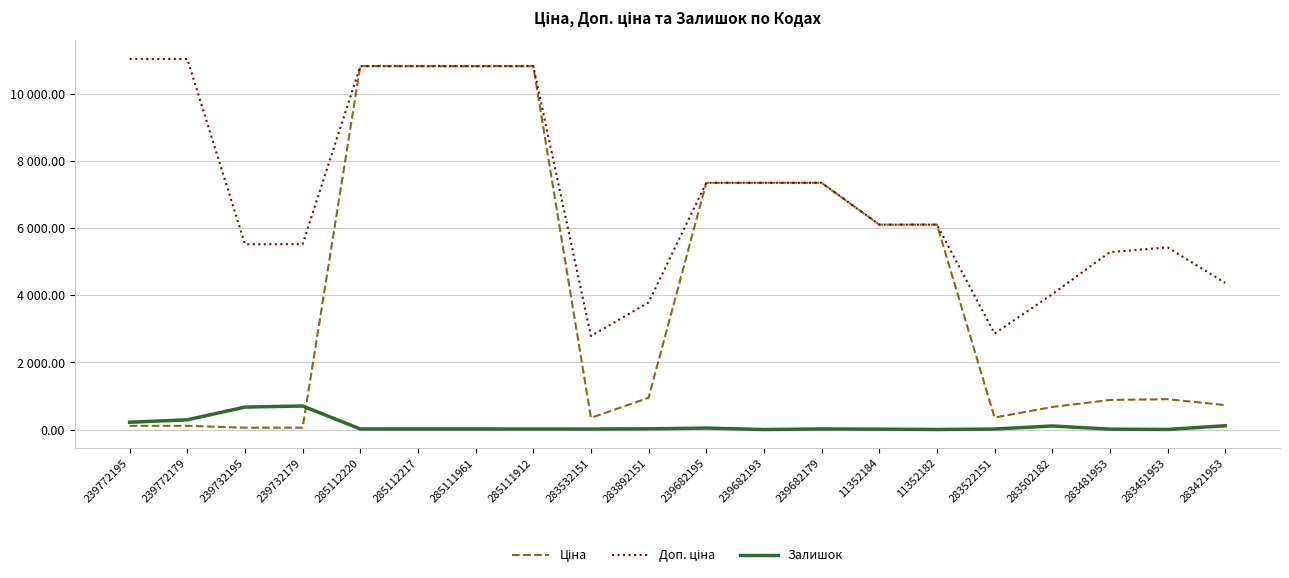

Which label corresponds to the smallest value in the chart?

239682193